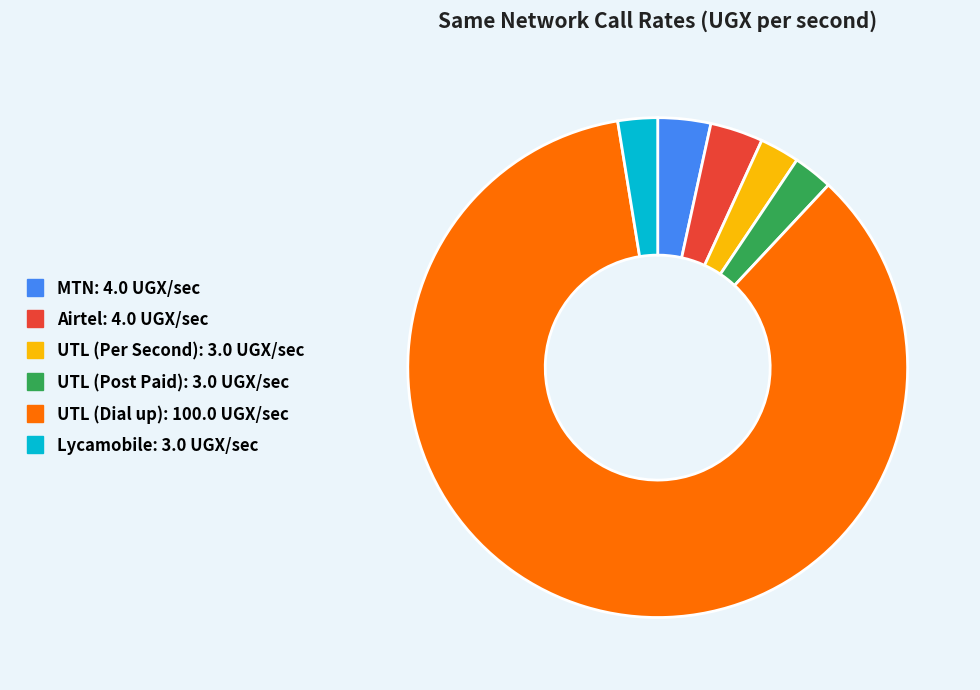

What is the ratio of the value at Airtel to the value at Lycamobile?

1.3